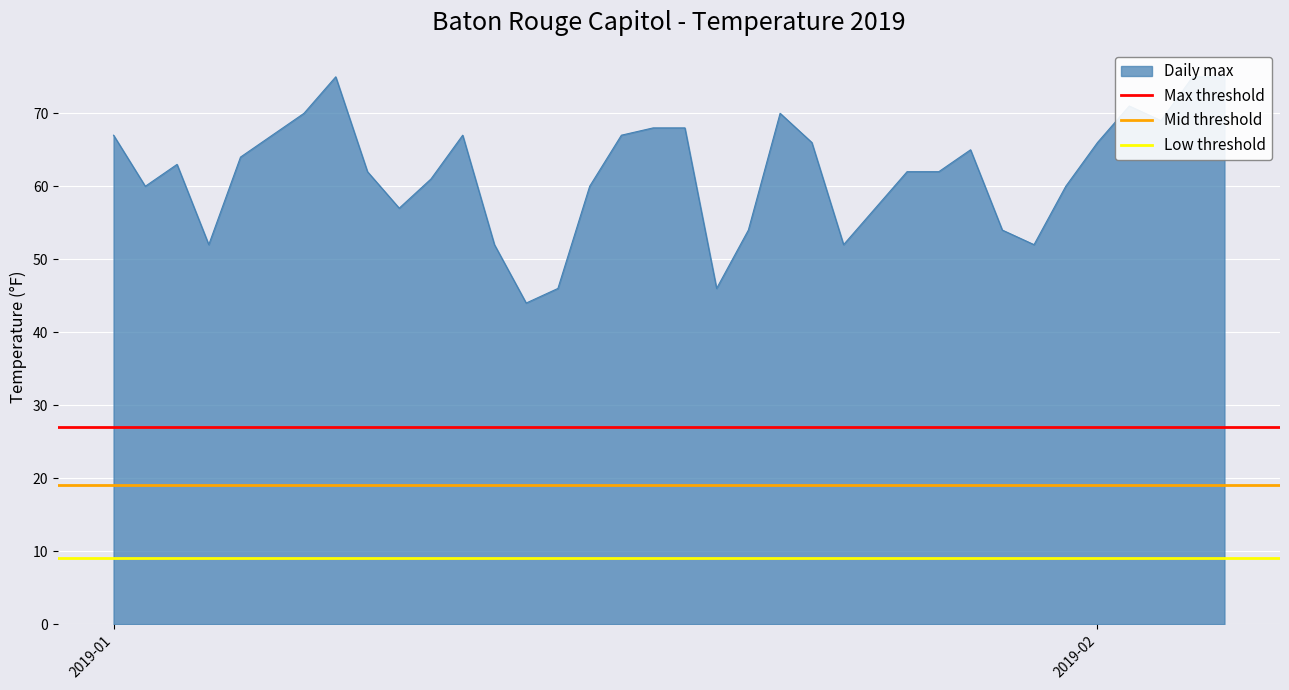

At which label is Mid threshold closest to 19?

2019-01